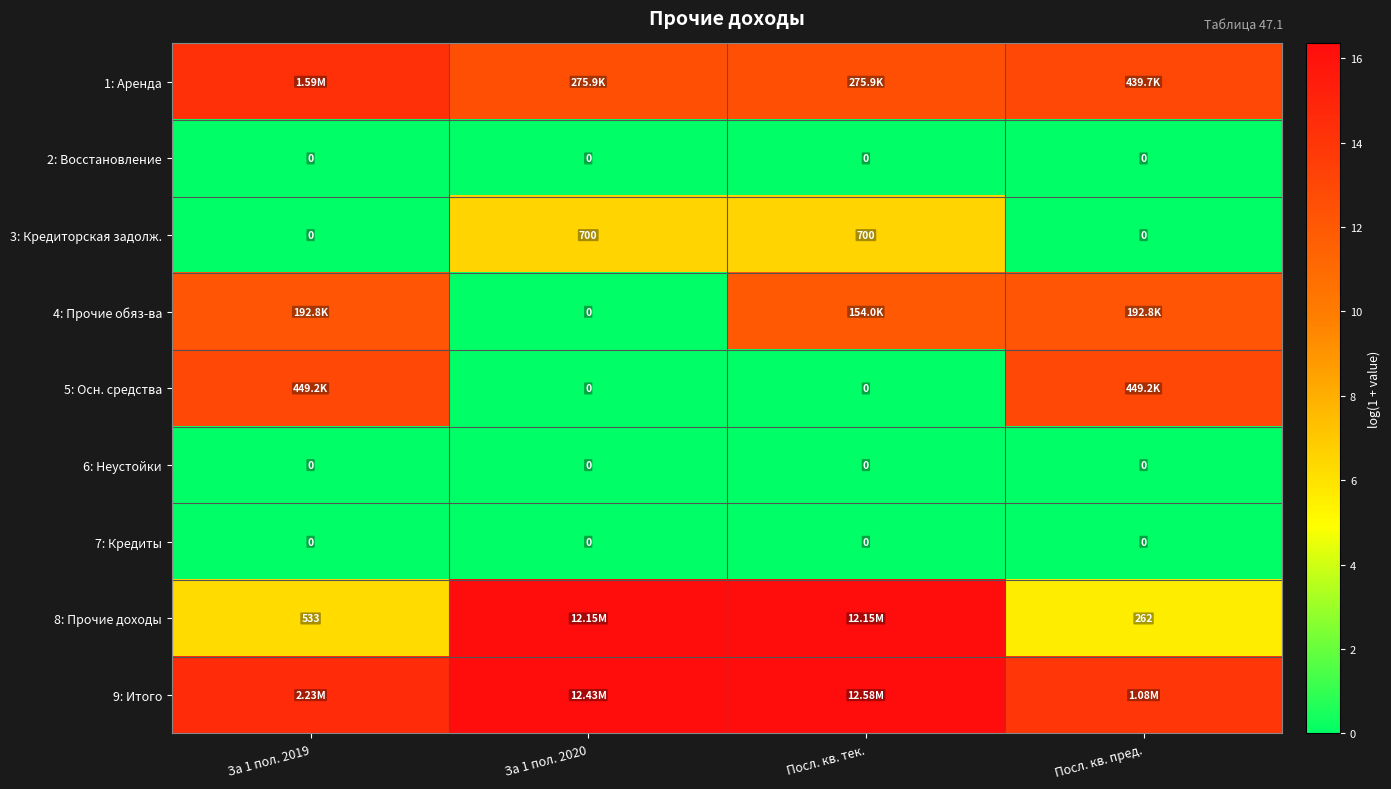

The value of 8: Прочие доходы at Посл. кв. тек. is 16.3. True or false?

True